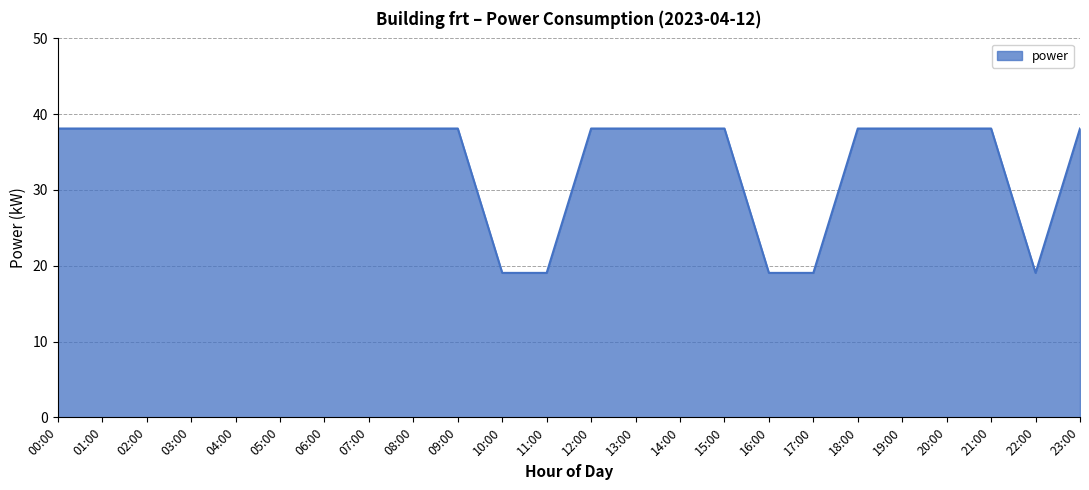

What is the sum of all values?

819.4